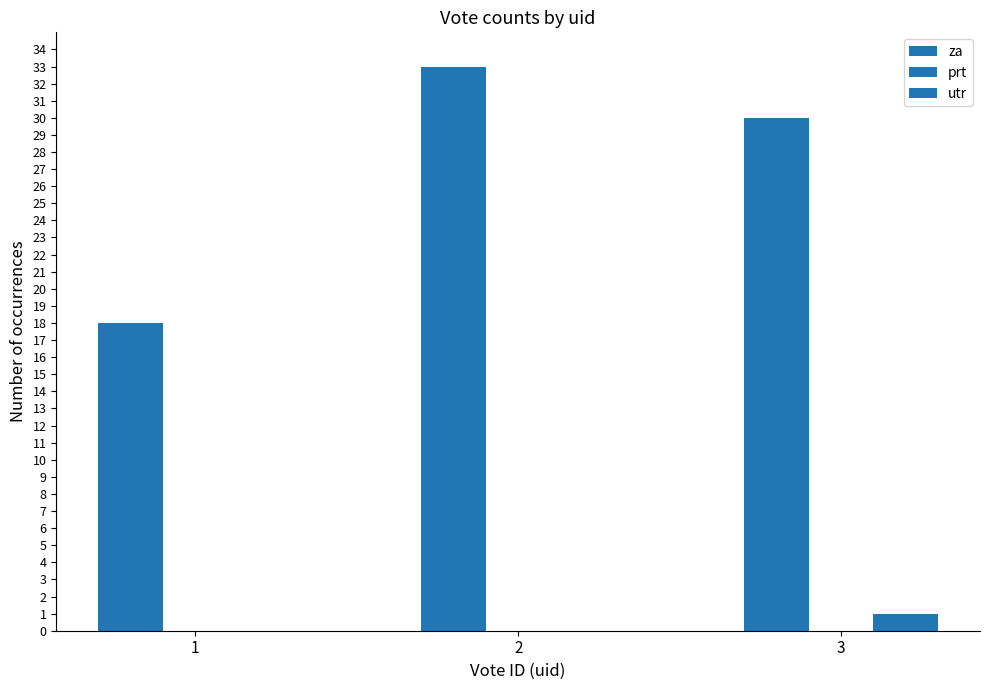

Which series has the largest total across all categories?

za